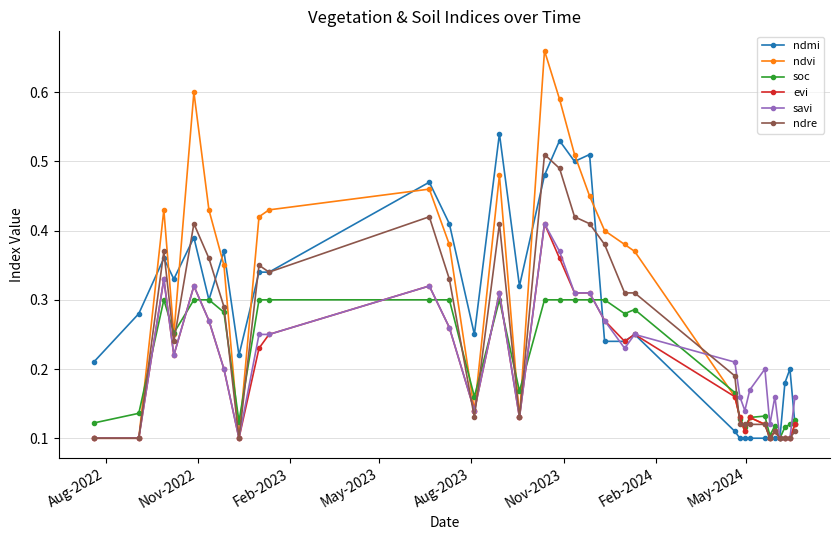

True or false: evi has more than 1 points higher than both neighbors.

True